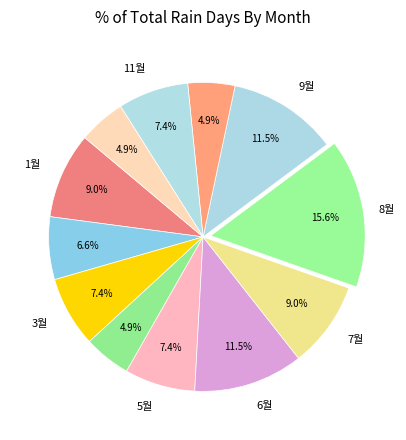

How many segments does this pie chart have?

12